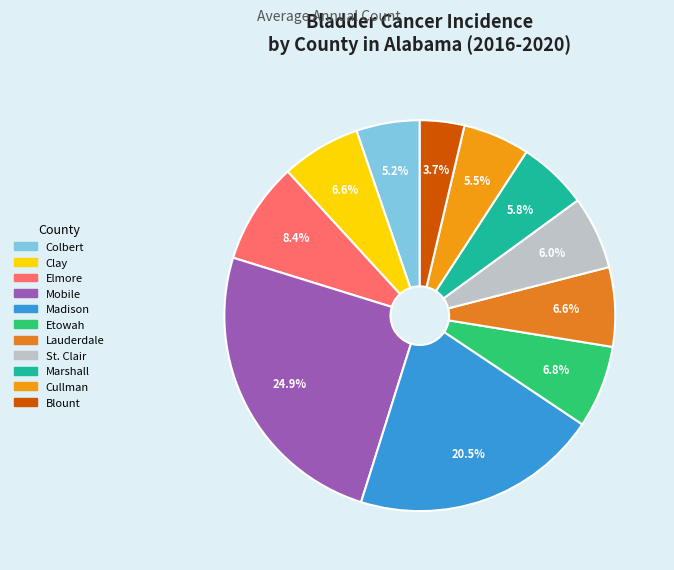

What is the smallest slice in the pie chart?

Blount